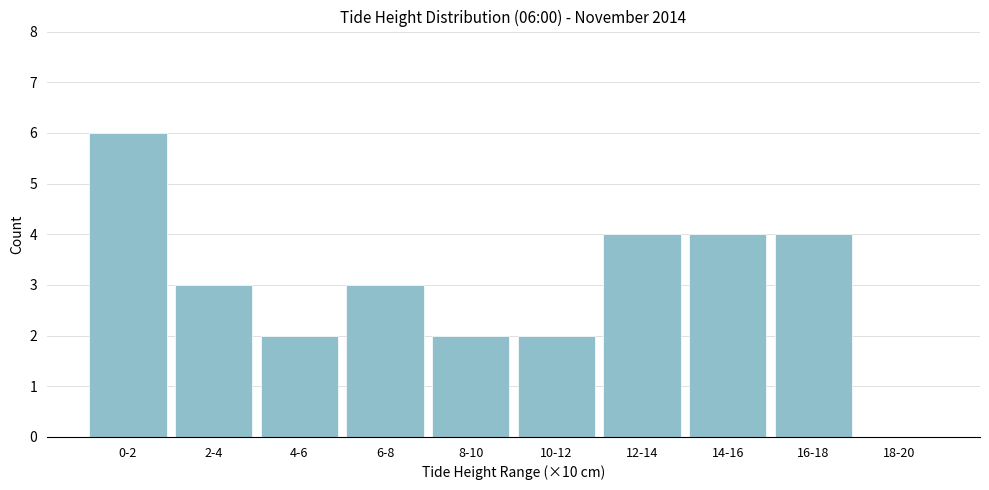

Reading left to right, list all the values displayed in this chart.

0-2=6	2-4=3	4-6=2	6-8=3	8-10=2	10-12=2	12-14=4	14-16=4	16-18=4	18-20=0